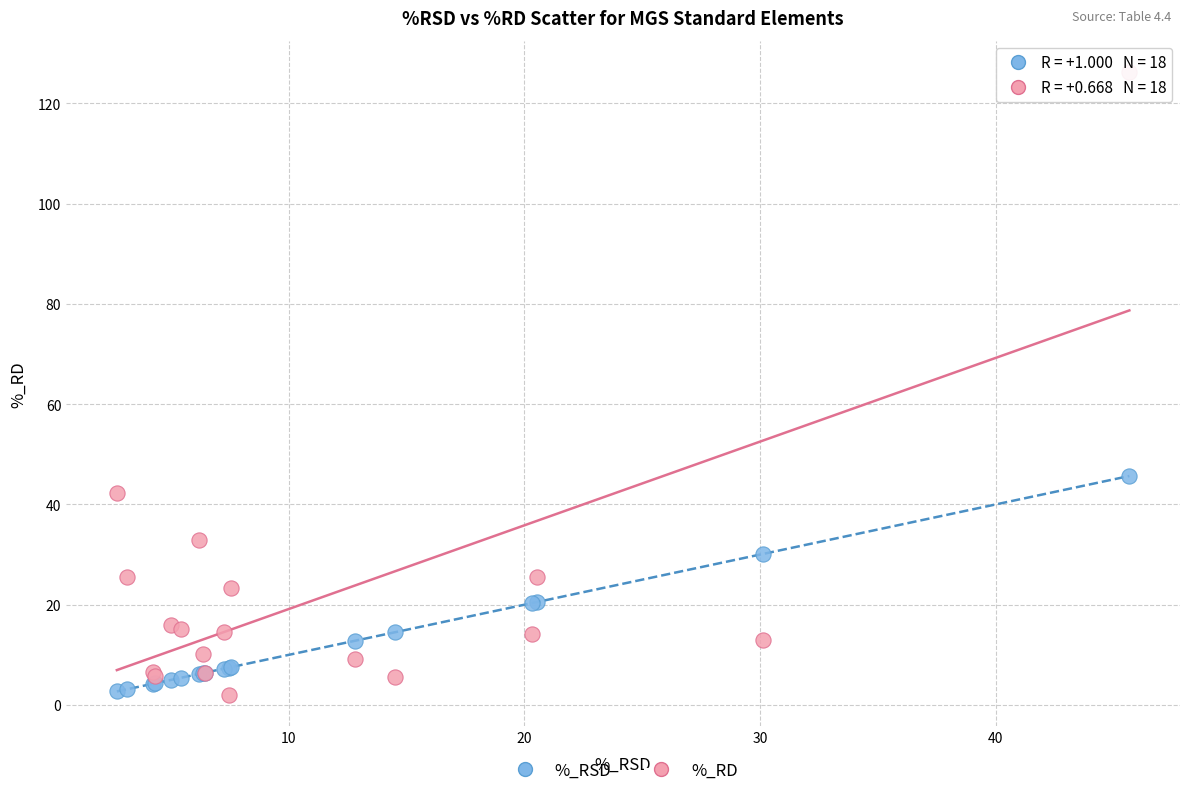

In the %_RD series, what Y value is closest to 64?

42.2